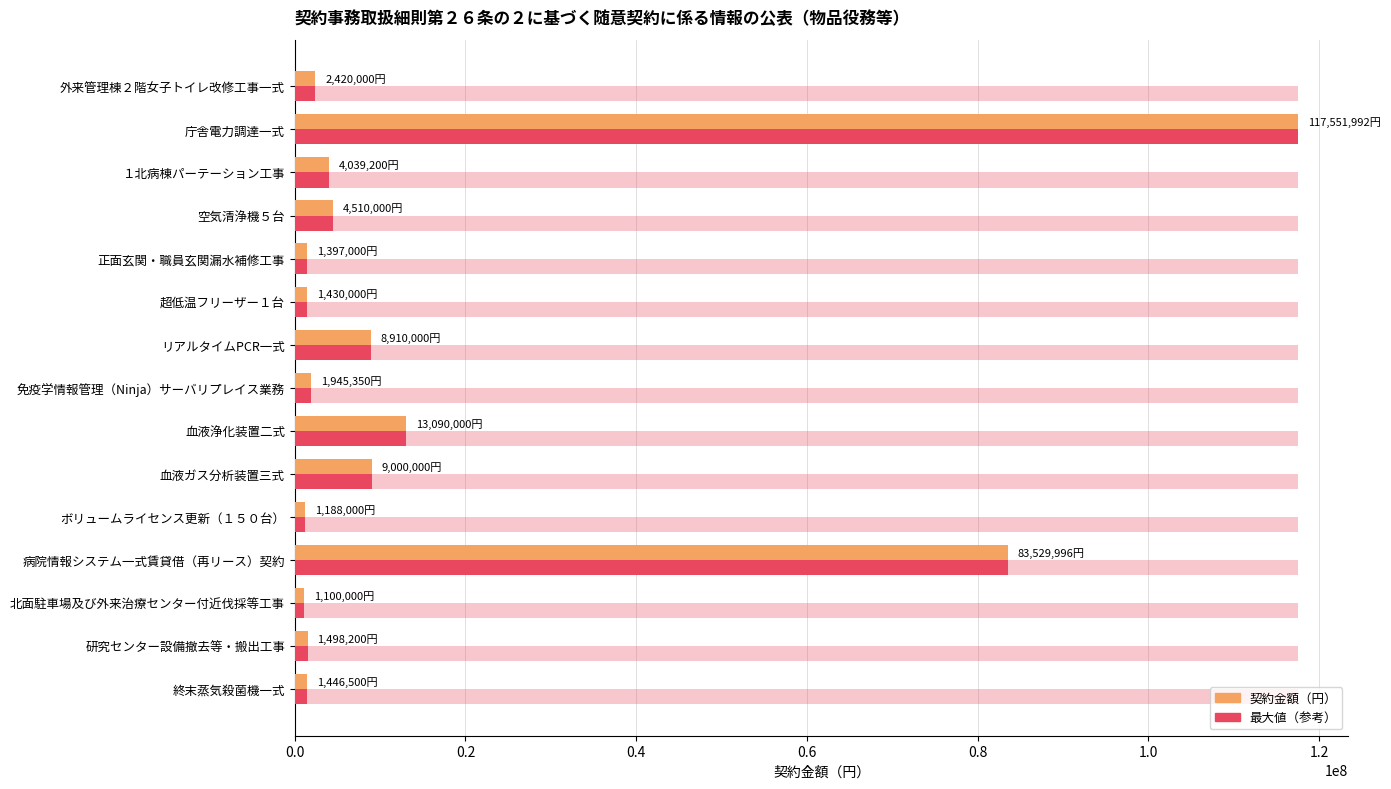

What position from the left is 0.2?

2